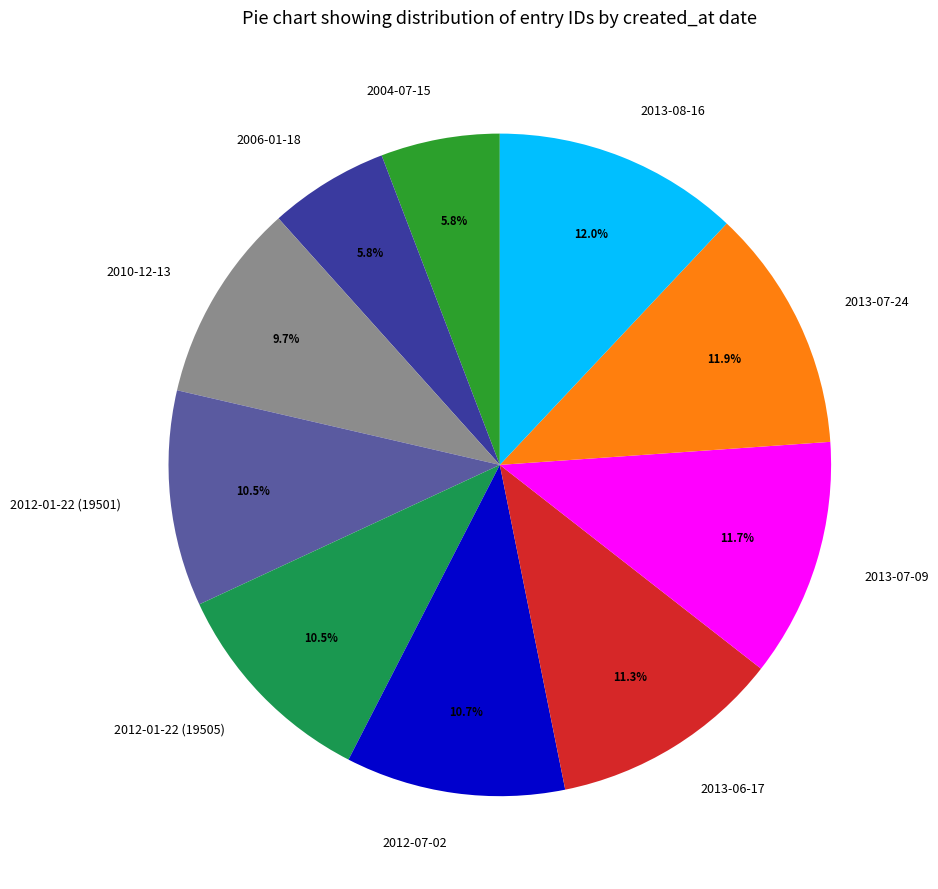

Does 2010-12-13 account for over 50% of the chart?

No